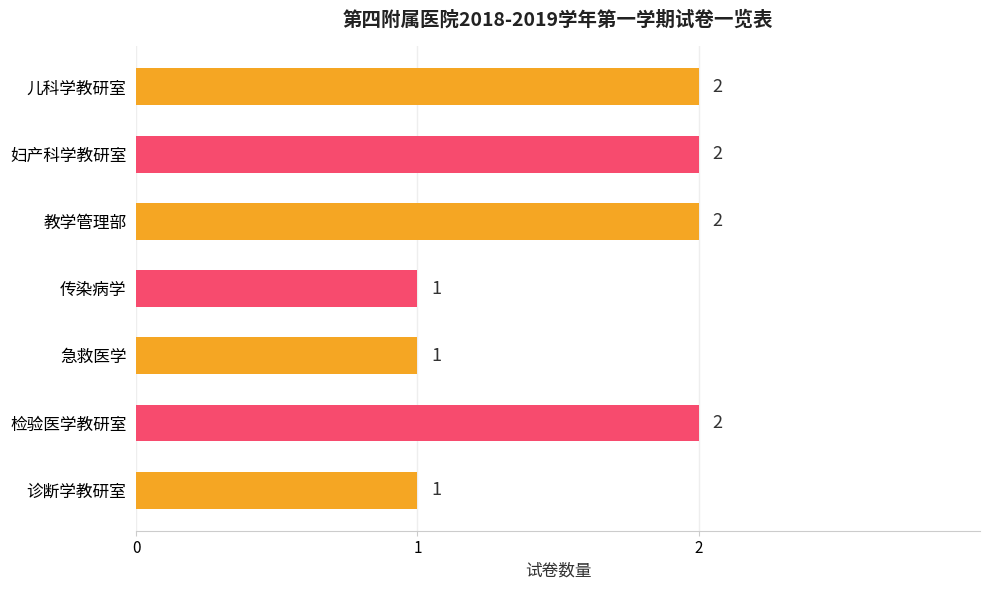

Is it true that the value at 急救医学 is 1?

True